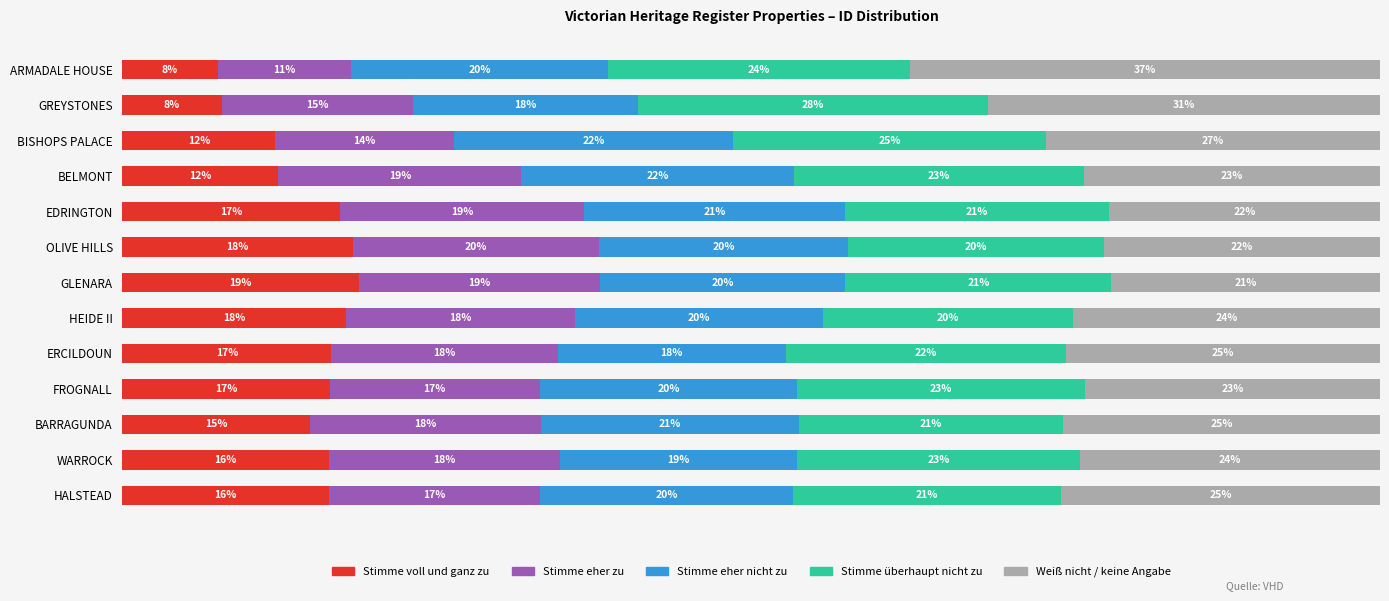

Which category has the highest value in the Stimme voll und ganz zu series?

GLENARA